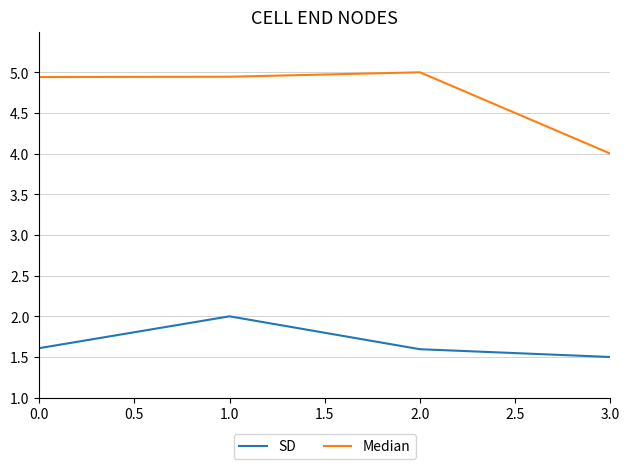

Which category has the highest value across all series?

2.0